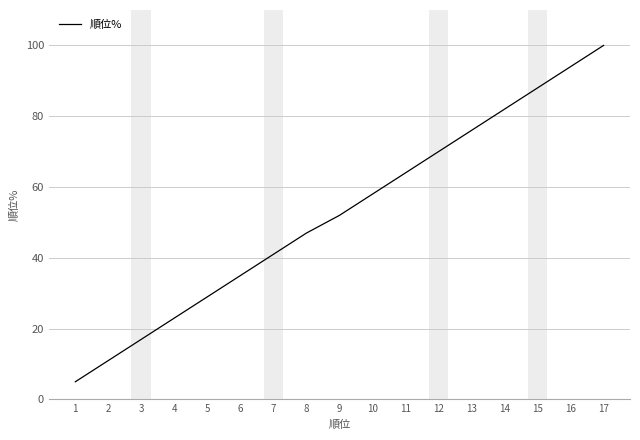

At which category does the chart reach its minimum across all series?

1